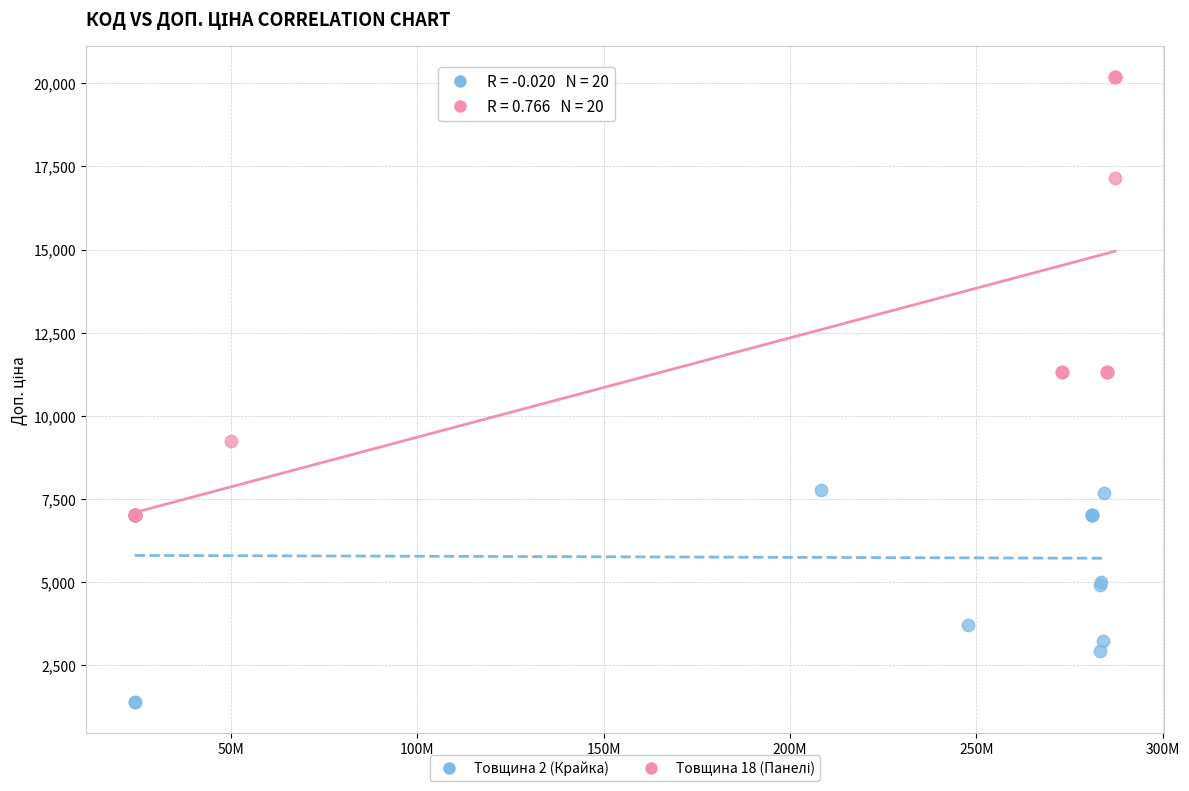

Which series reaches the minimum Y coordinate?

Товщина 2 (Крайка)